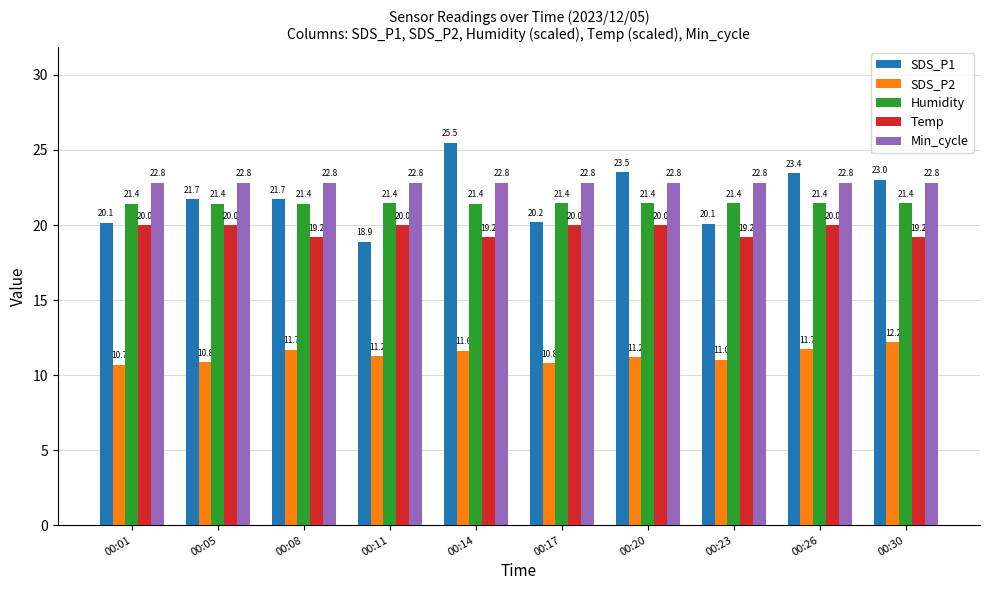

What is the sum of the Temp values at 00:14 and 00:30?

38.4